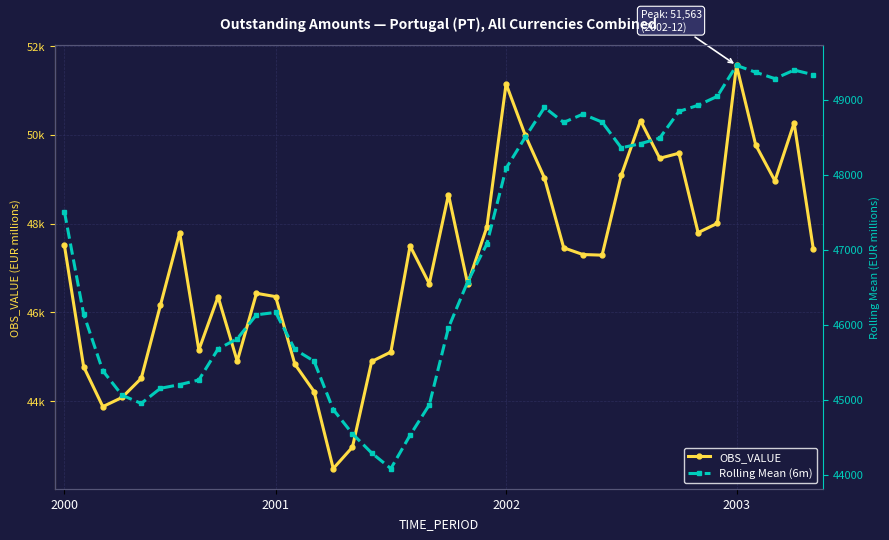

What are all the series names shown in the legend?

OBS_VALUE, Rolling Mean (6m)